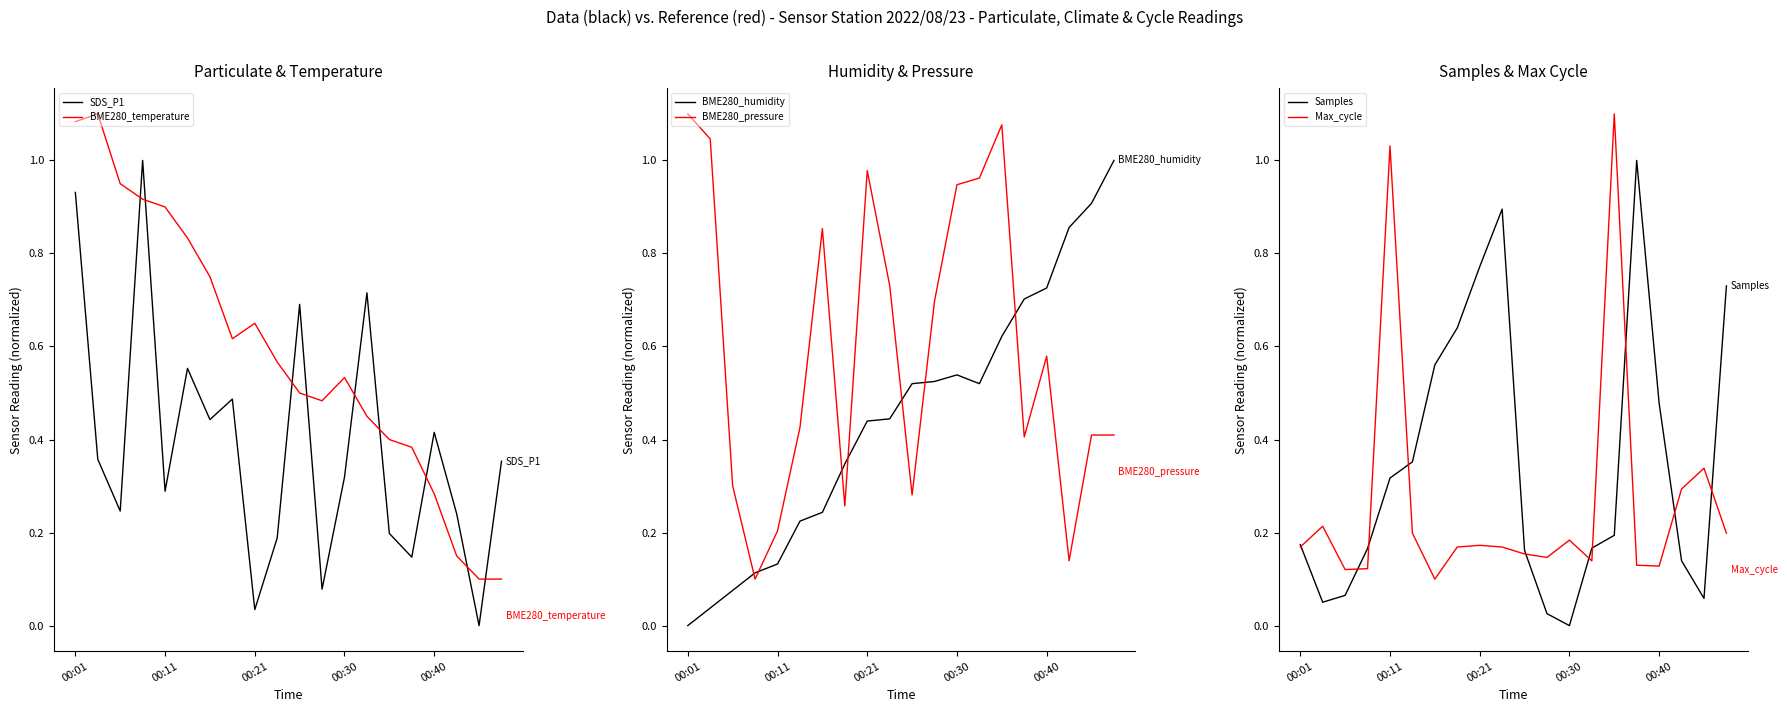

What is the average value of the SDS_P1 series?

0.4